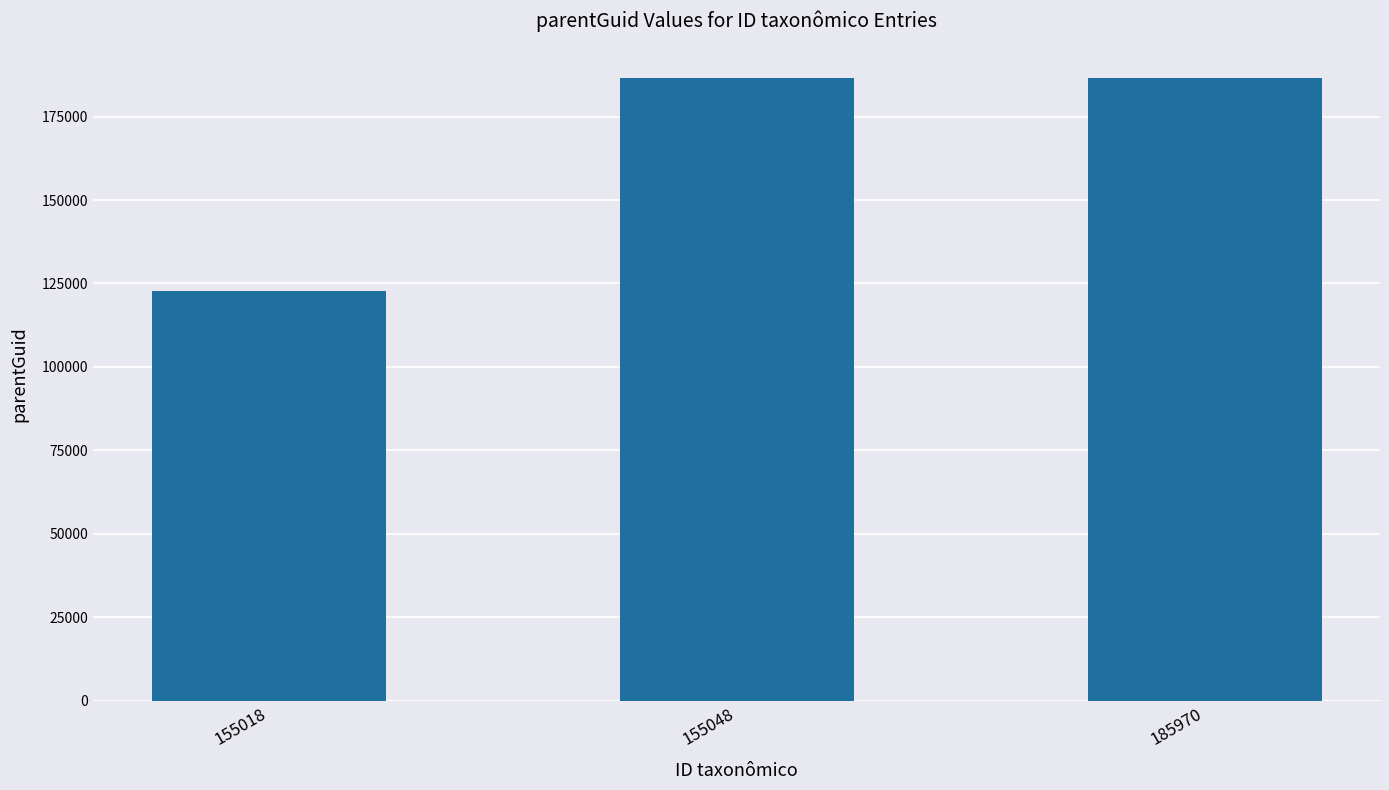

The chart shows a value of 186451 at 185970. True or false?

True